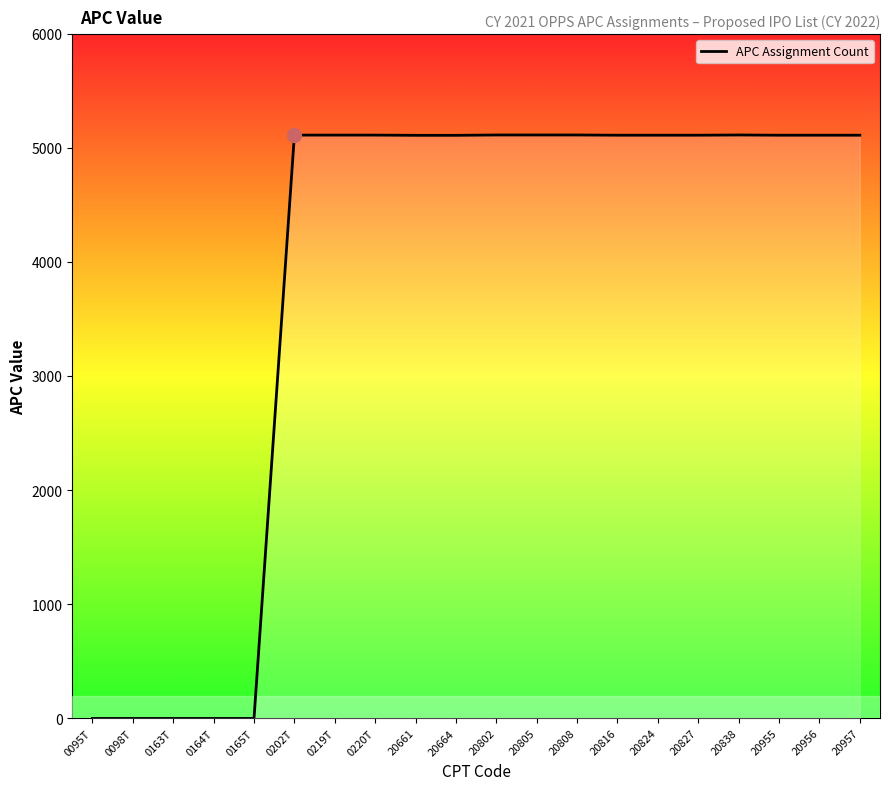

What is the change in value from 0164T to 0202T?

+5115